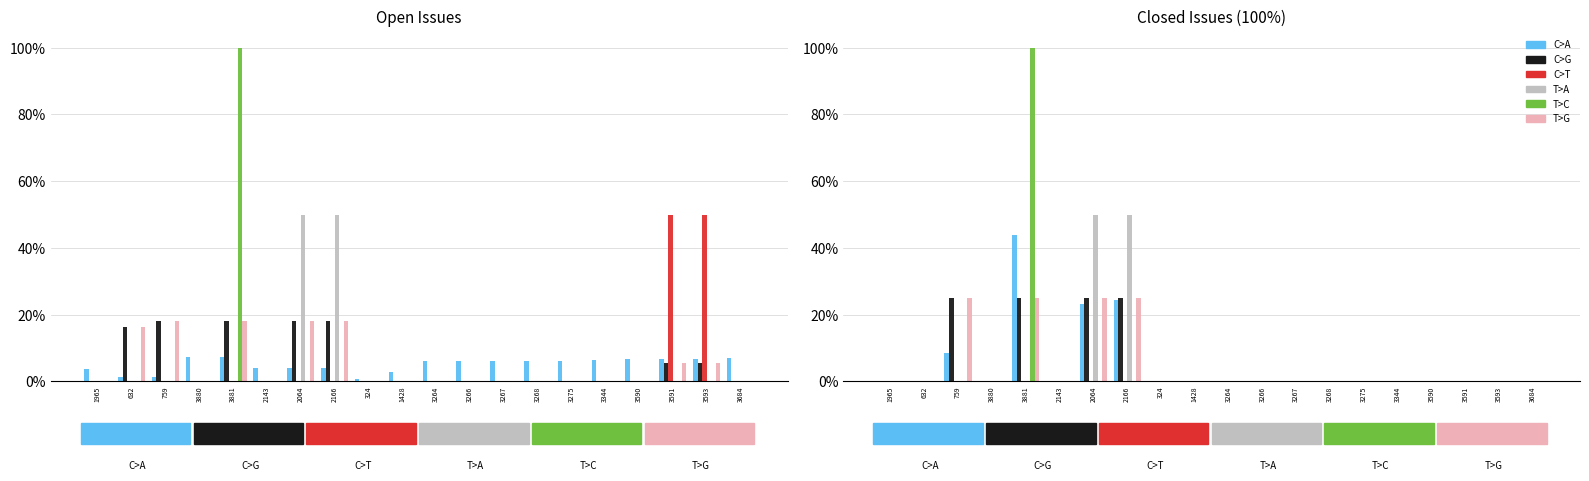

The value of C>G at 2166 is 25.0. True or false?

True